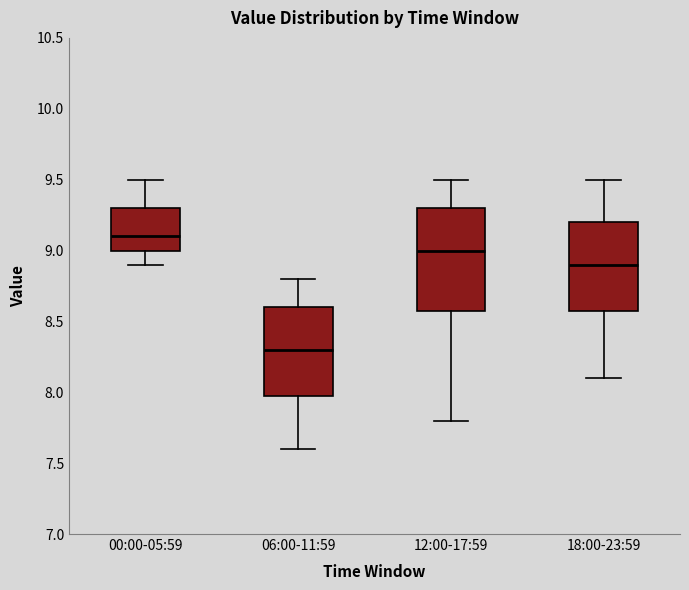

Reading left to right, read every box against the y-axis: the position of its median line, the range the box covers, and the ends of its whiskers. The values are not printed on the chart, so give them approximately, as read against the axis.

00:00-05:59: median 9.1, box 9.0 to 9.3, whiskers 8.9 to 9.5
06:00-11:59: median 8.3, box 8.0 to 8.6, whiskers 7.6 to 8.8
12:00-17:59: median 9.0, box 8.6 to 9.3, whiskers 7.8 to 9.5
18:00-23:59: median 8.9, box 8.6 to 9.2, whiskers 8.1 to 9.5